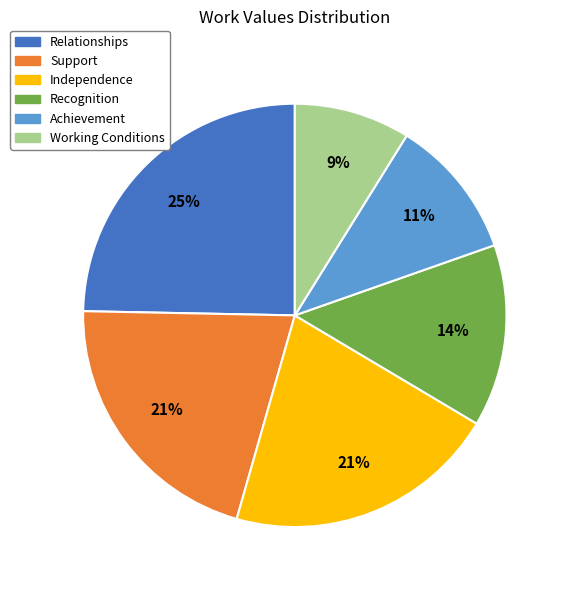

Which slice is the smallest?

Working Conditions